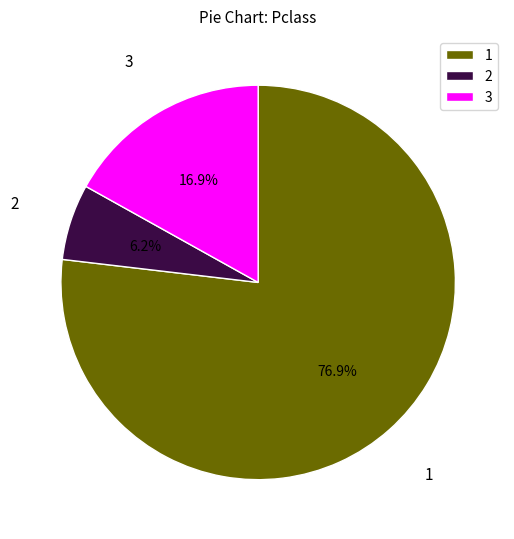

Do 2 and 1 together represent more than half of the pie?

Yes